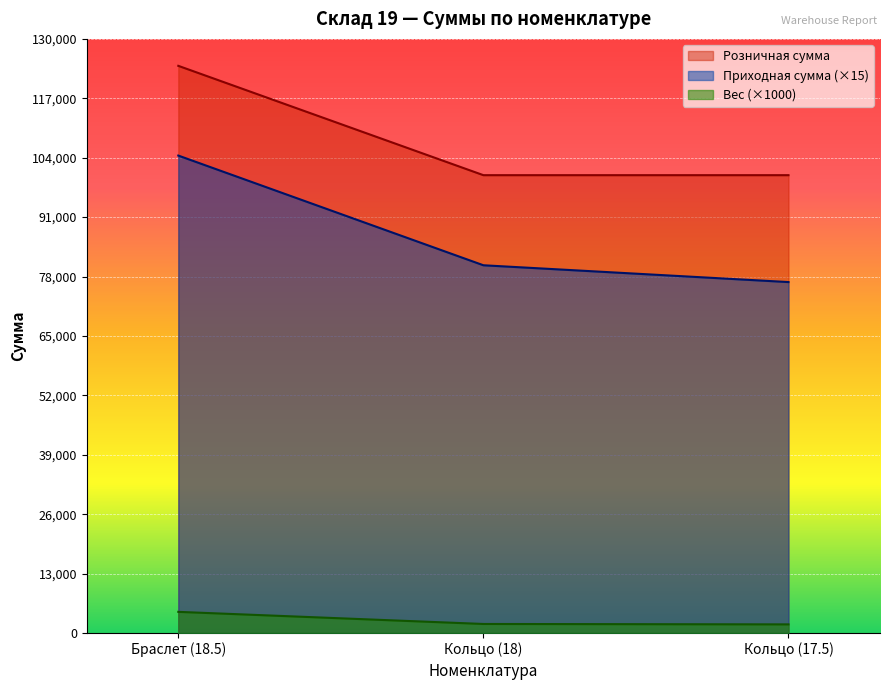

What are all the series names shown in the legend?

Розничная сумма, Приходная сумма (×15), Вес (×1000)